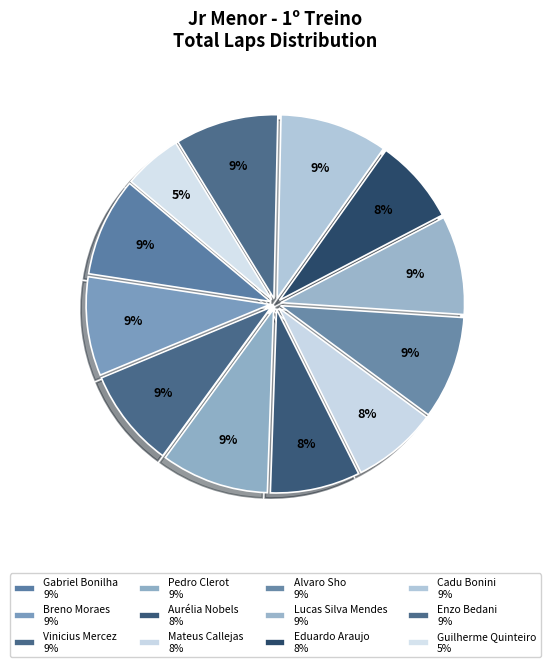

How many slices are in this pie chart?

12